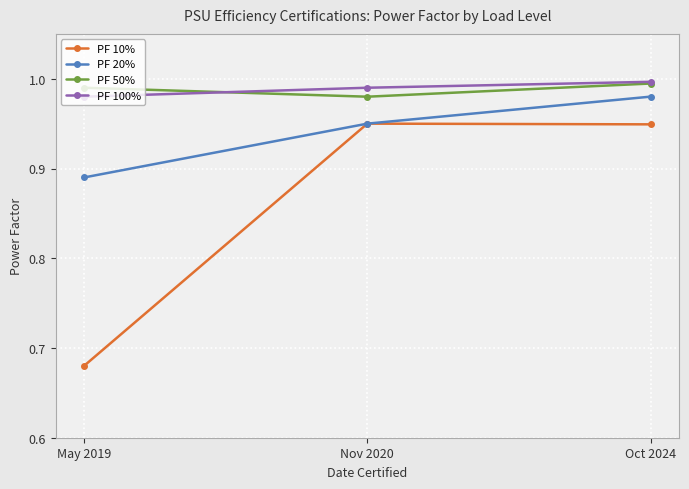

Which label corresponds to the smallest value in the chart?

May 2019